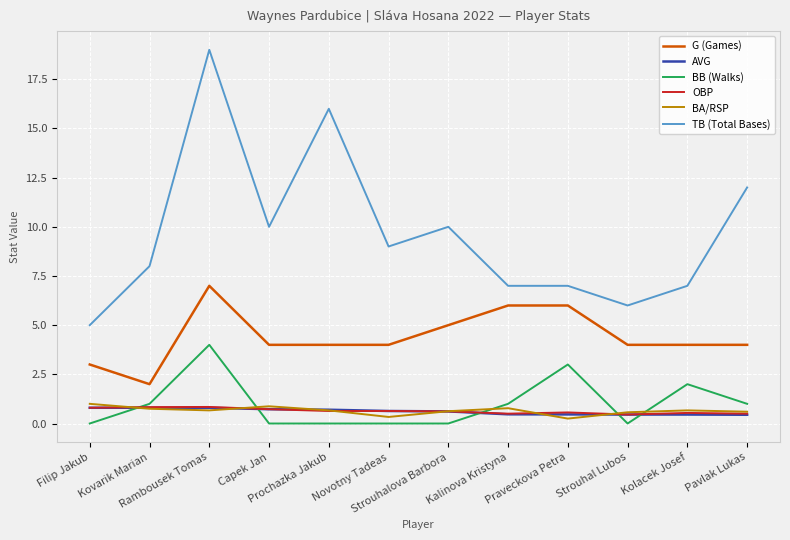

What is the greatest value displayed?

19.0